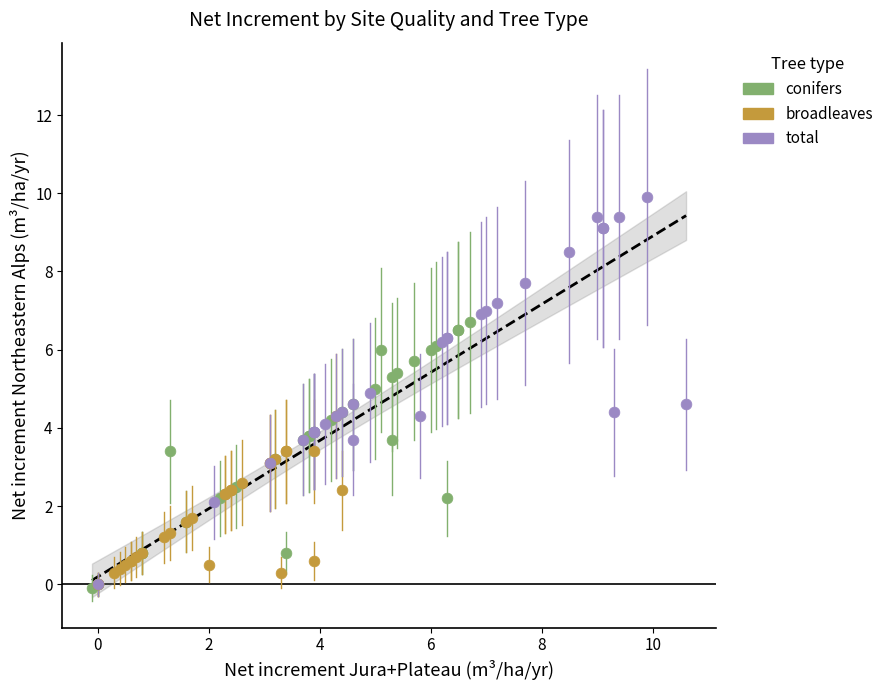

Which series reaches the maximum Y coordinate?

total